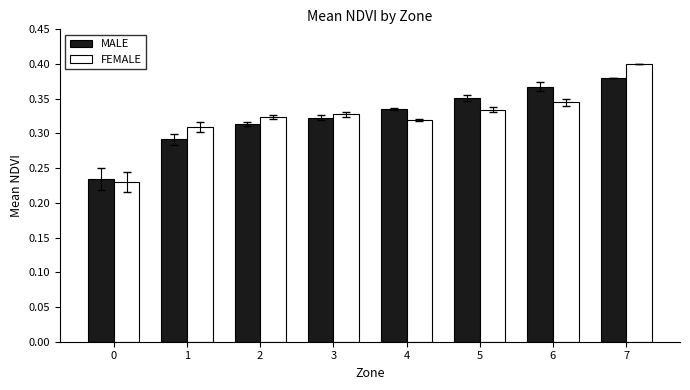

True or false: MALE has a value of 0.5 at 1.

False